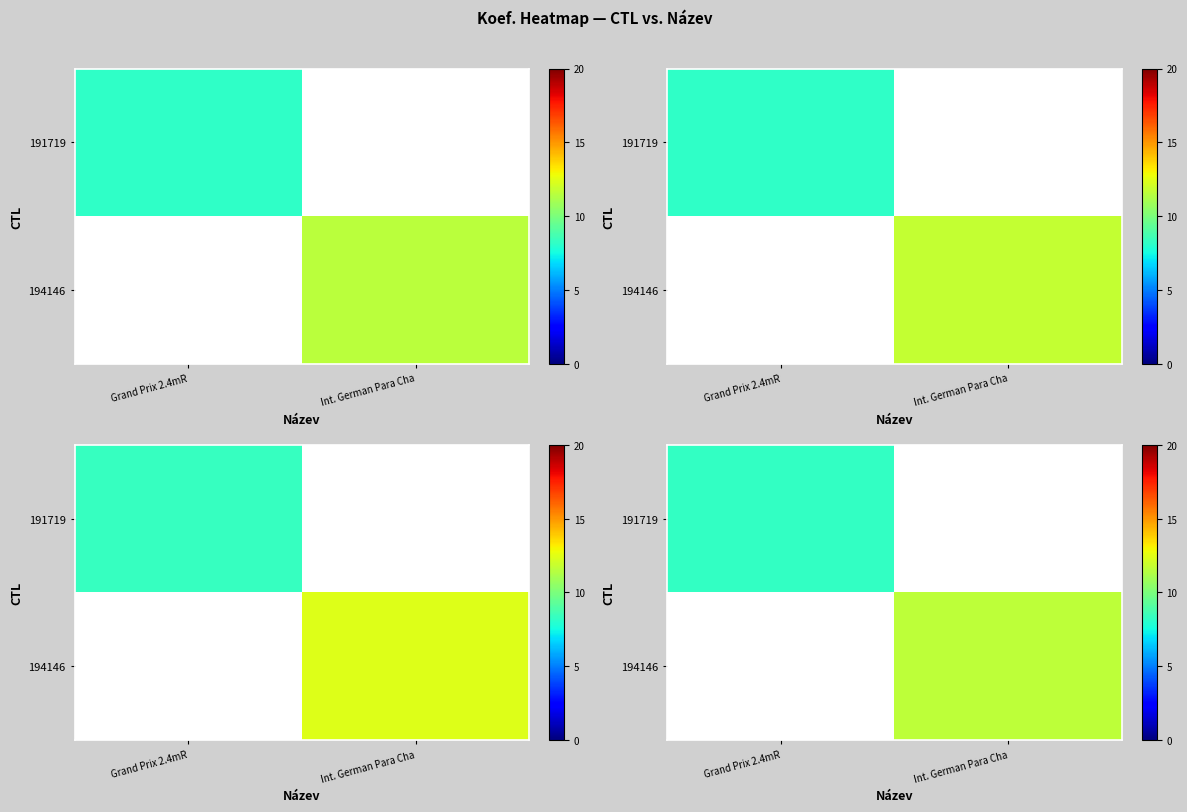

Is it true that row_0 equals 5.0 at Grand Prix 2.4mR?

False